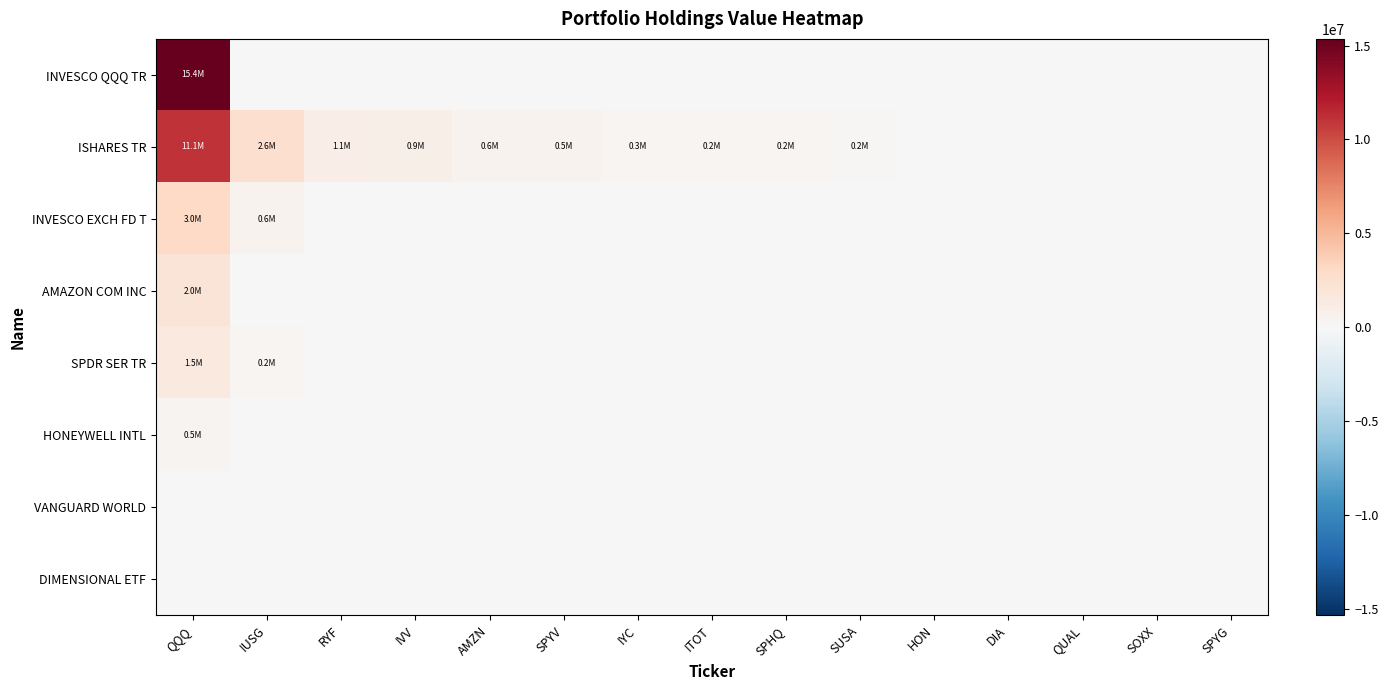

How many series are shown in this chart?

8